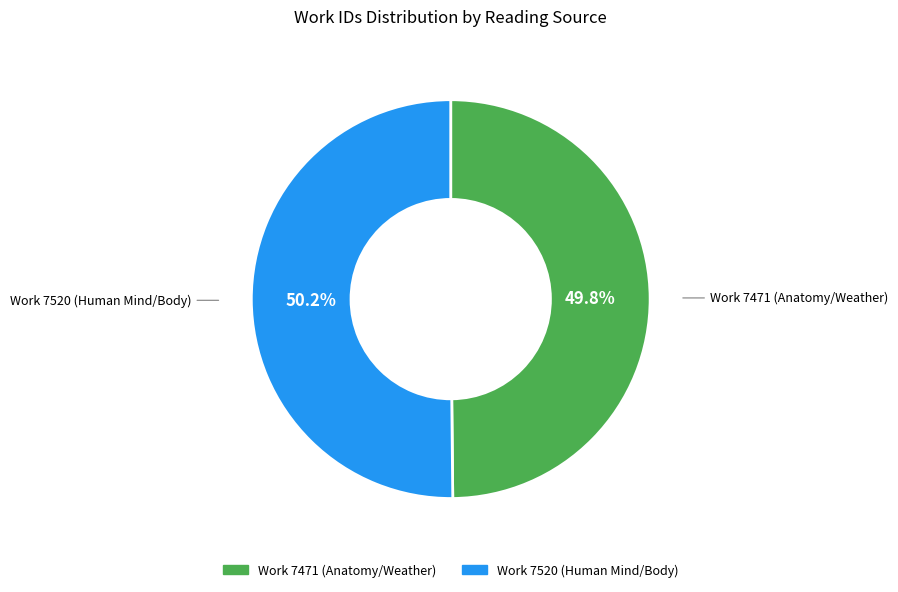

Does any single category account for the majority?

Yes